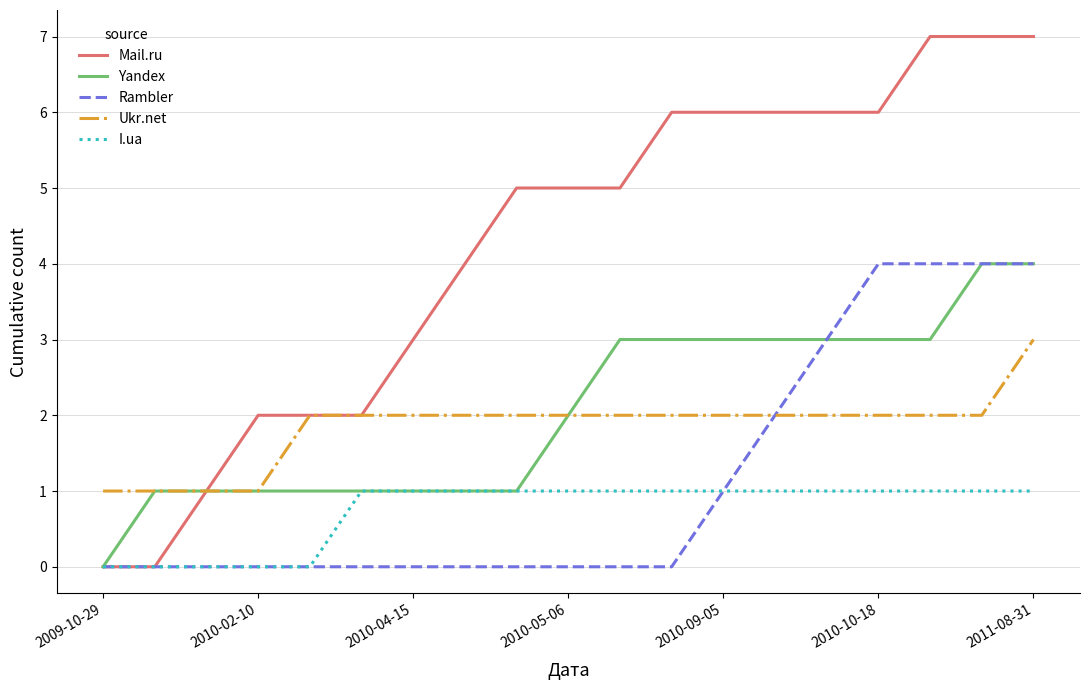

How many Mail.ru values are between 2 and 6?

13